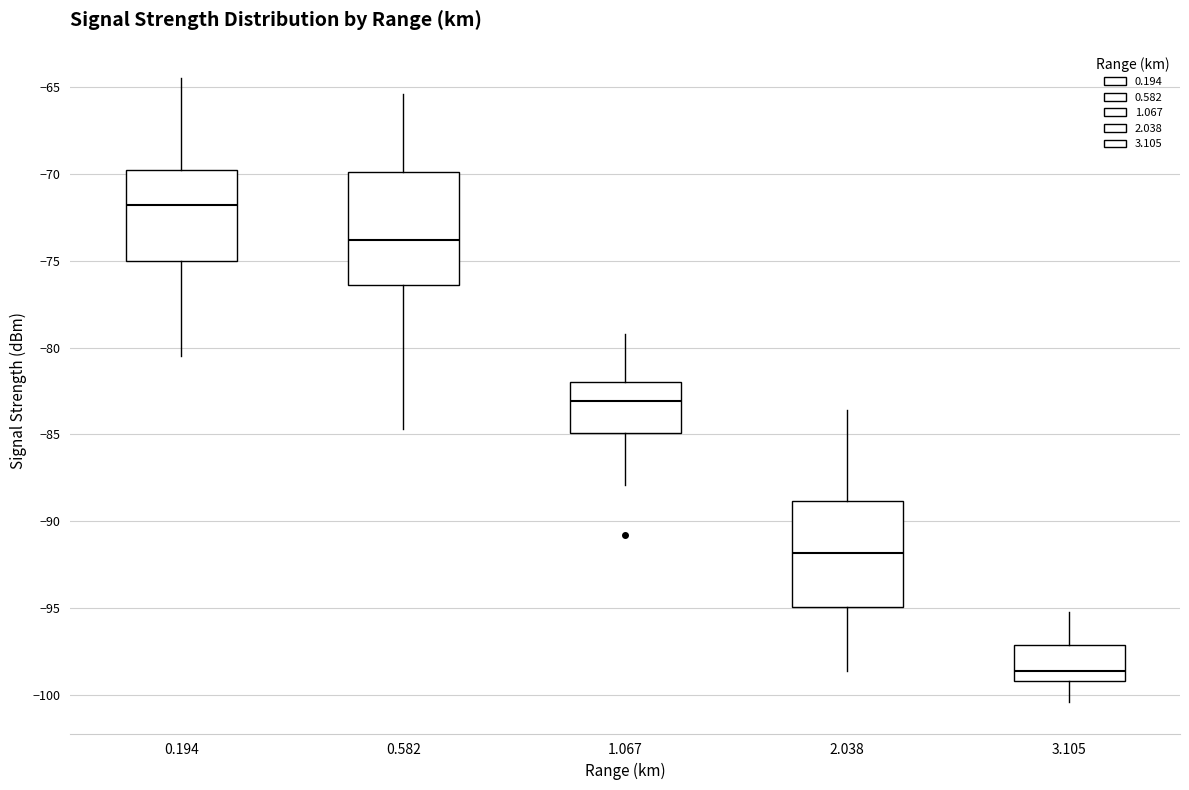

Reading left to right, read every box against the y-axis: the position of its median line, the range the box covers, and the ends of its whiskers. The values are not printed on the chart, so give them approximately, as read against the axis.

0.194: median -72.0, box -75.0 to -70.0, whiskers -80.5 to -64.5
0.582: median -74.0, box -76.5 to -70.0, whiskers -84.5 to -65.5
1.067: median -83.0, box -85.0 to -82.0, whiskers -88.0 to -79.0
2.038: median -92.0, box -95.0 to -89.0, whiskers -98.5 to -83.5
3.105: median -98.5, box -99.0 to -97.0, whiskers -100.5 to -95.0